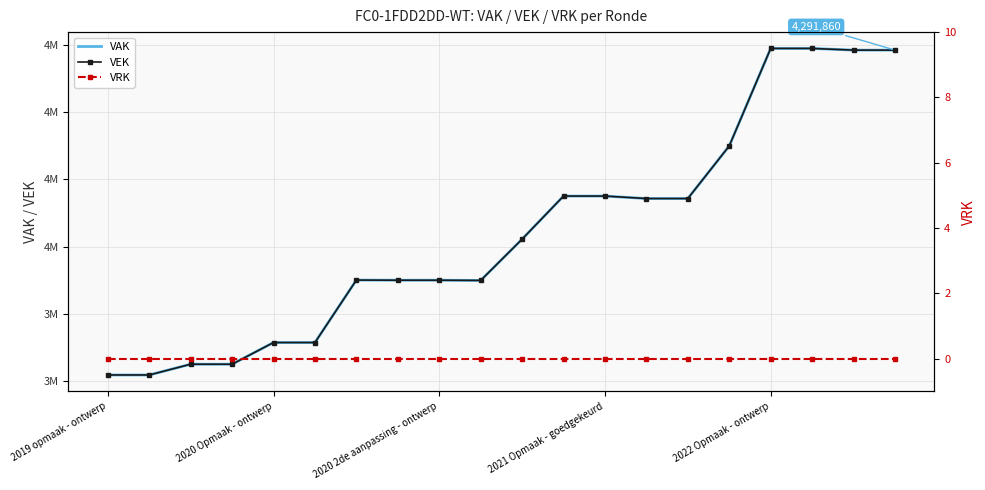

What position from the right is 14?

6